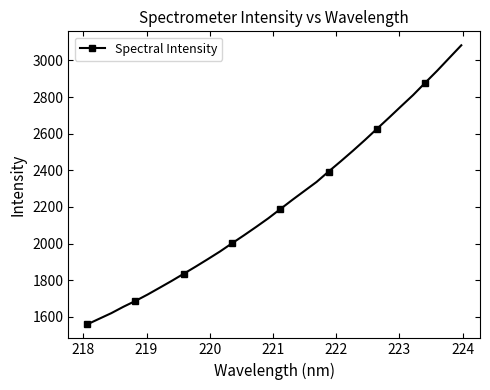

What is the average value?

2218.7